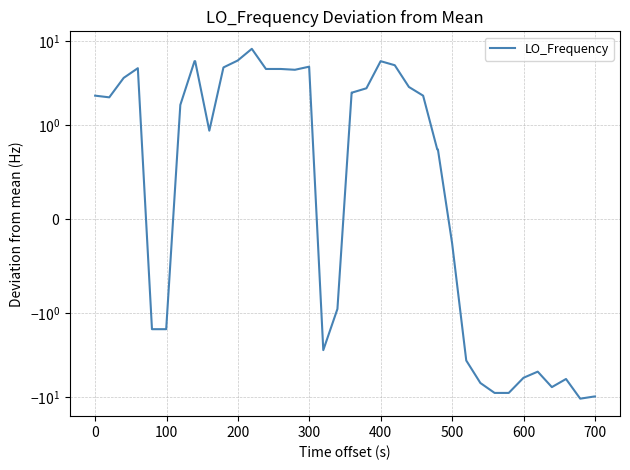

How many points are lower than both their immediate neighbors (excluding endpoints)?

6